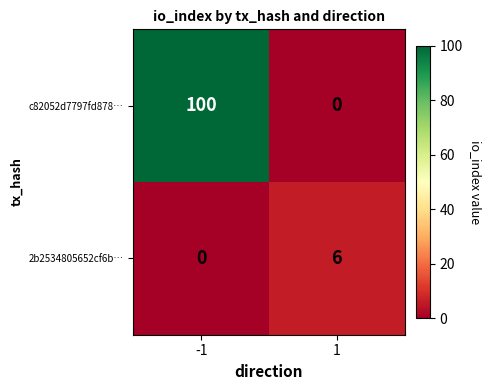

Reading right to left, list all the values displayed in this chart.

c82052d7797fd878…: 0	100
2b2534805652cf6b…: 6	0